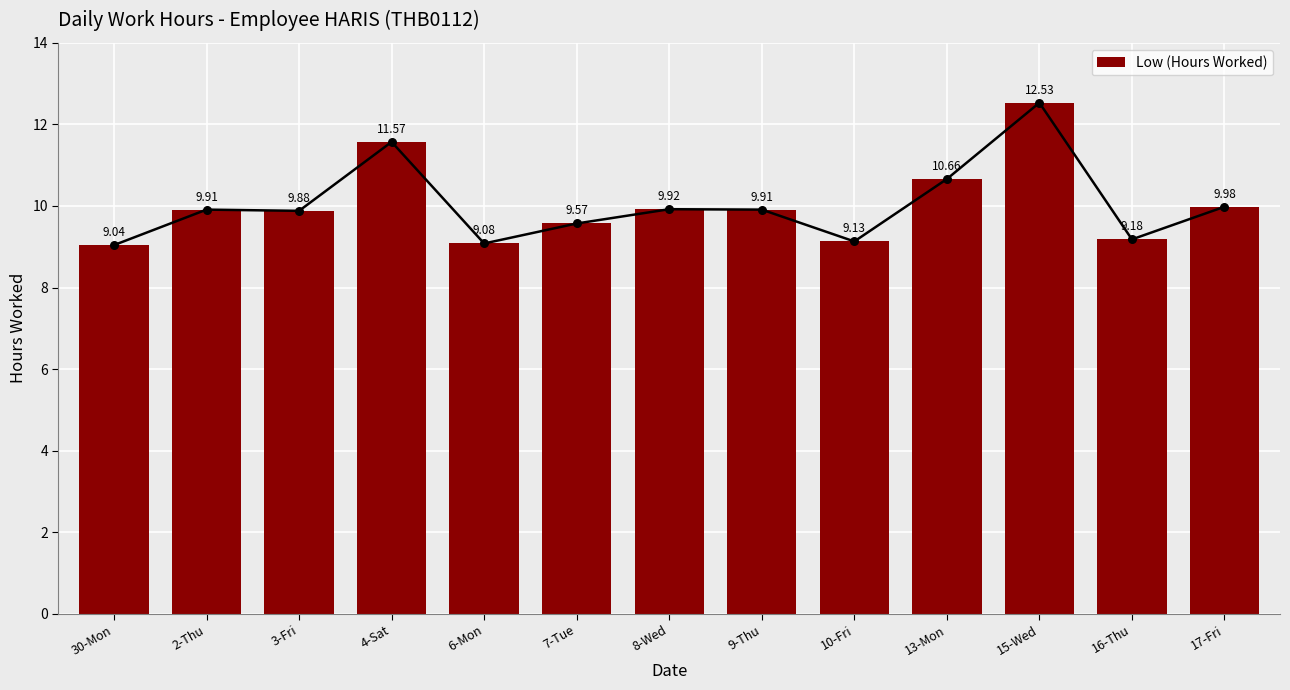

Approximately how many times larger is the value at 16-Thu compared to 13-Mon?

0.9